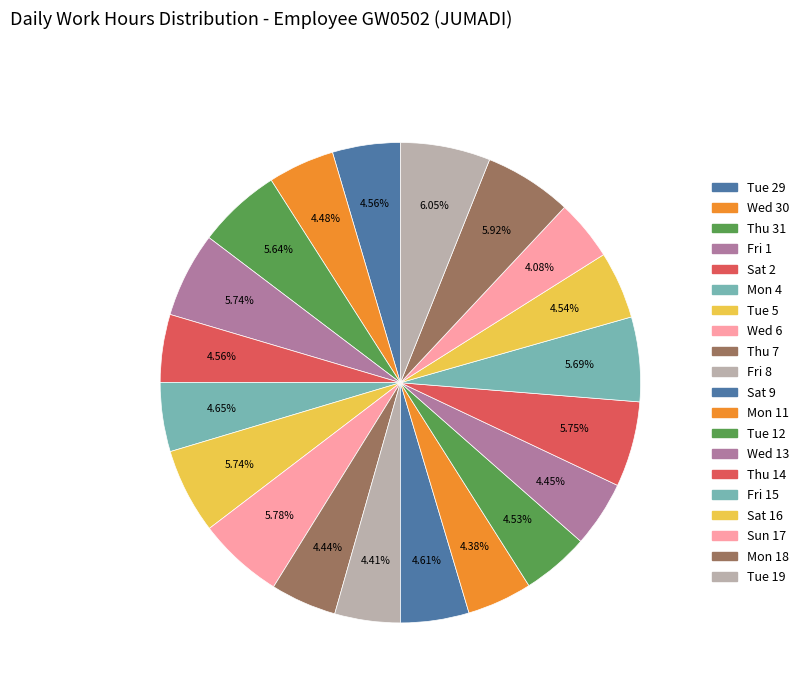

Which slice is the largest?

Tue 19